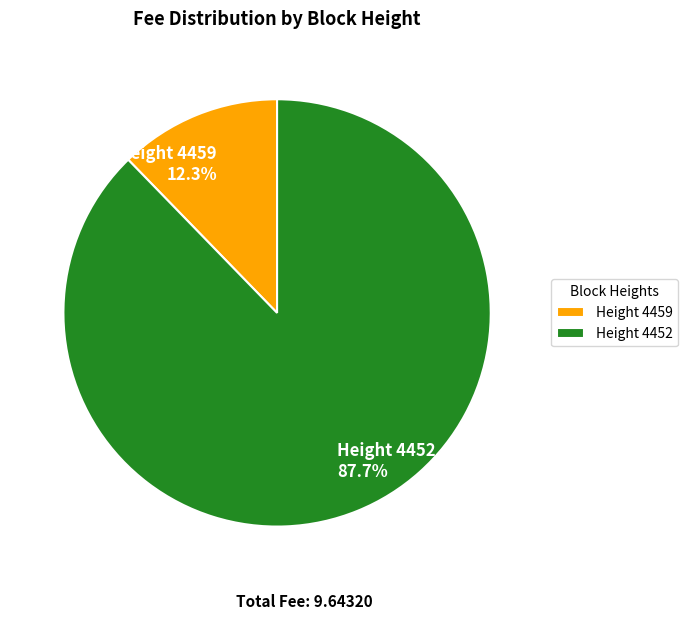

Between Height 4459 12.3% and Height 4452 87.7%, which is larger?

Height 4452 87.7%